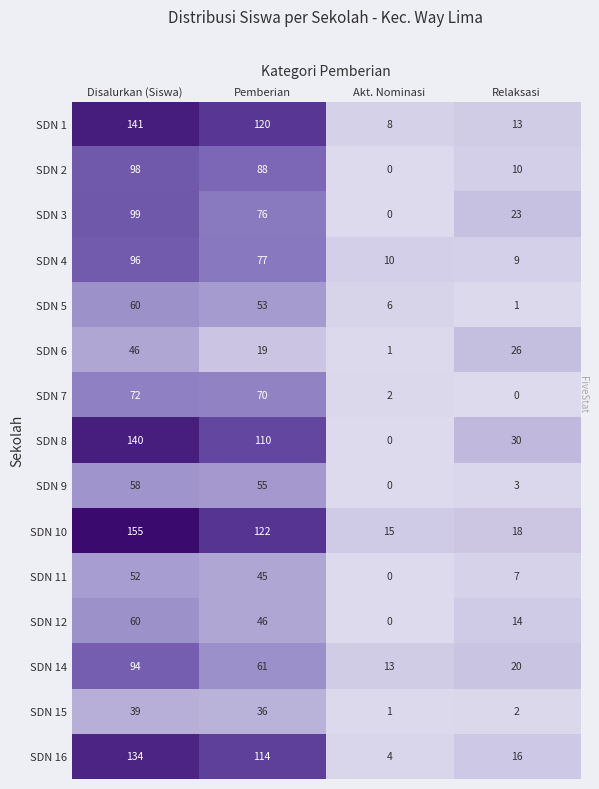

What is the difference between the highest and lowest values at Akt. Nominasi?

15